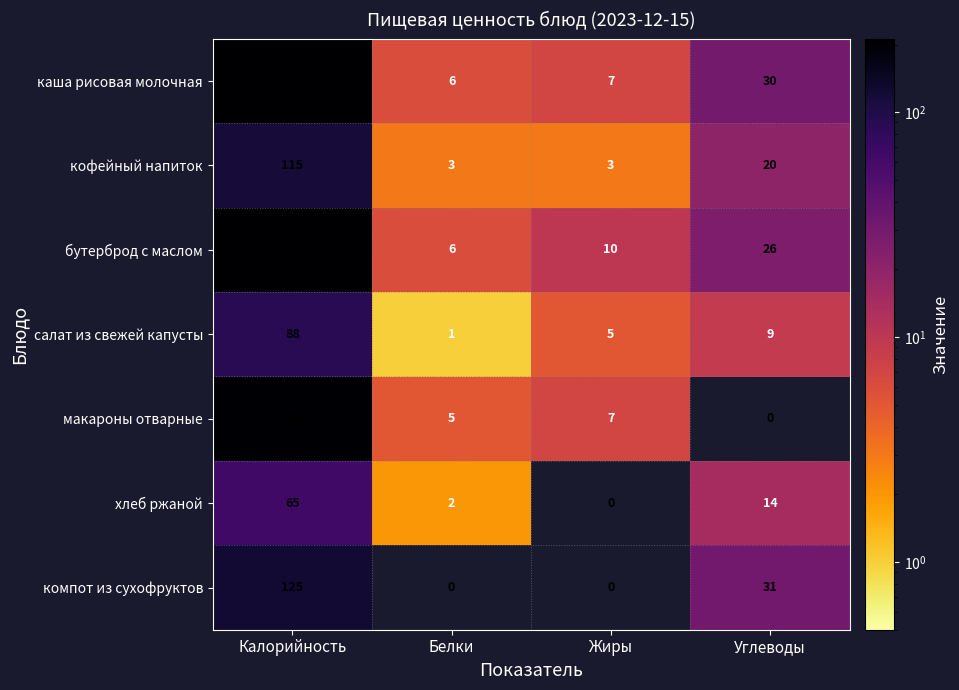

Reading left to right, what are all the values shown in this chart?

каша рисовая молочная: 208	6	7	30
кофейный напиток: 115	3	3	20
бутерброд с маслом: 212	6	10	26
салат из свежей капусты: 88	1	5	9
макароны отварные: 203	5	7	0
хлеб ржаной: 65	2	0	14
компот из сухофруктов: 125	0	0	31